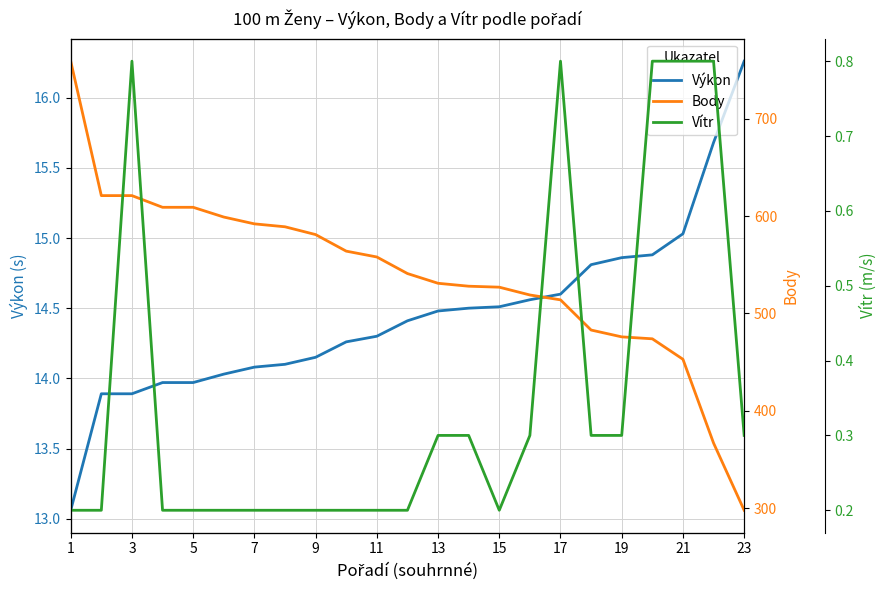

True or false: Výkon and Vítr cross at least once.

False